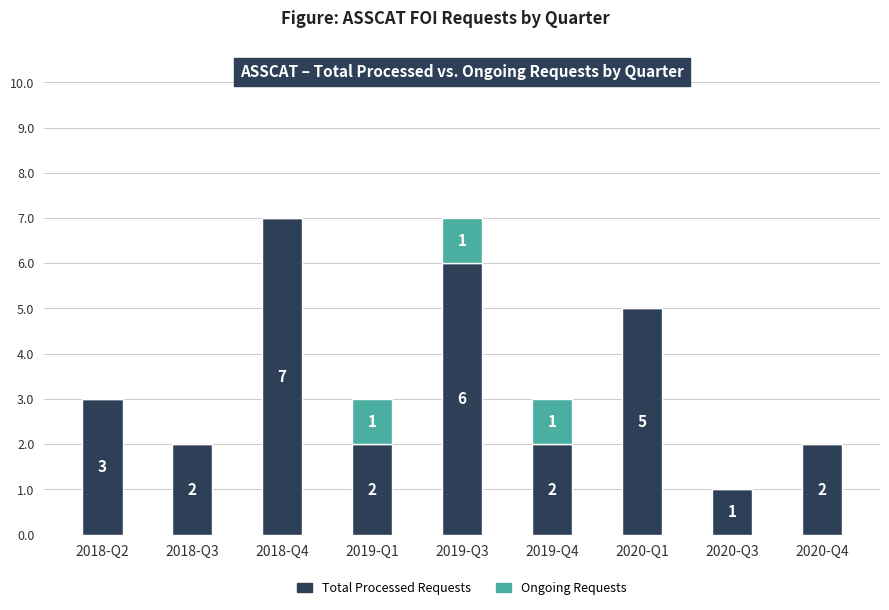

Which category has the highest value in the Total Processed Requests series?

2018-Q4